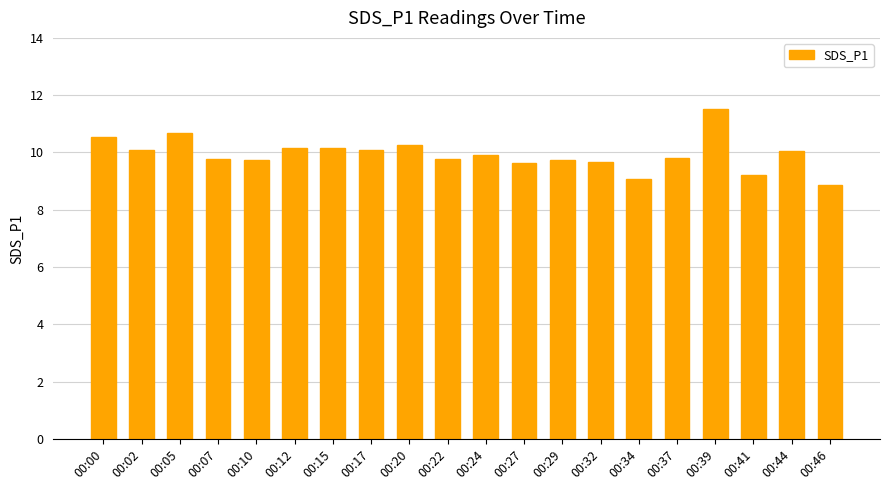

Which label corresponds to the smallest value in the chart?

00:46